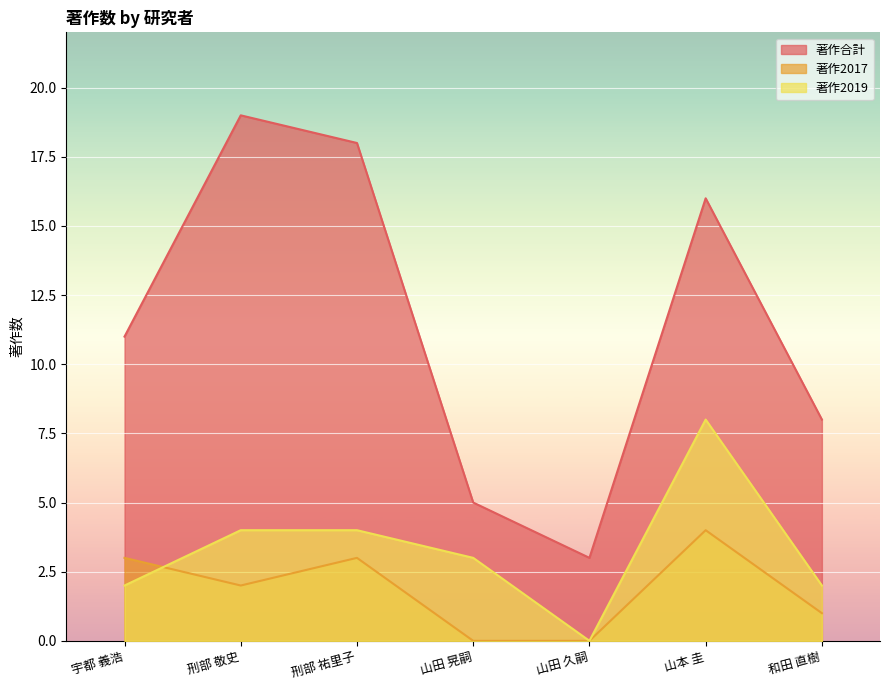

What is the approximate value of 著作2019 at 刑部 祐里子?

4